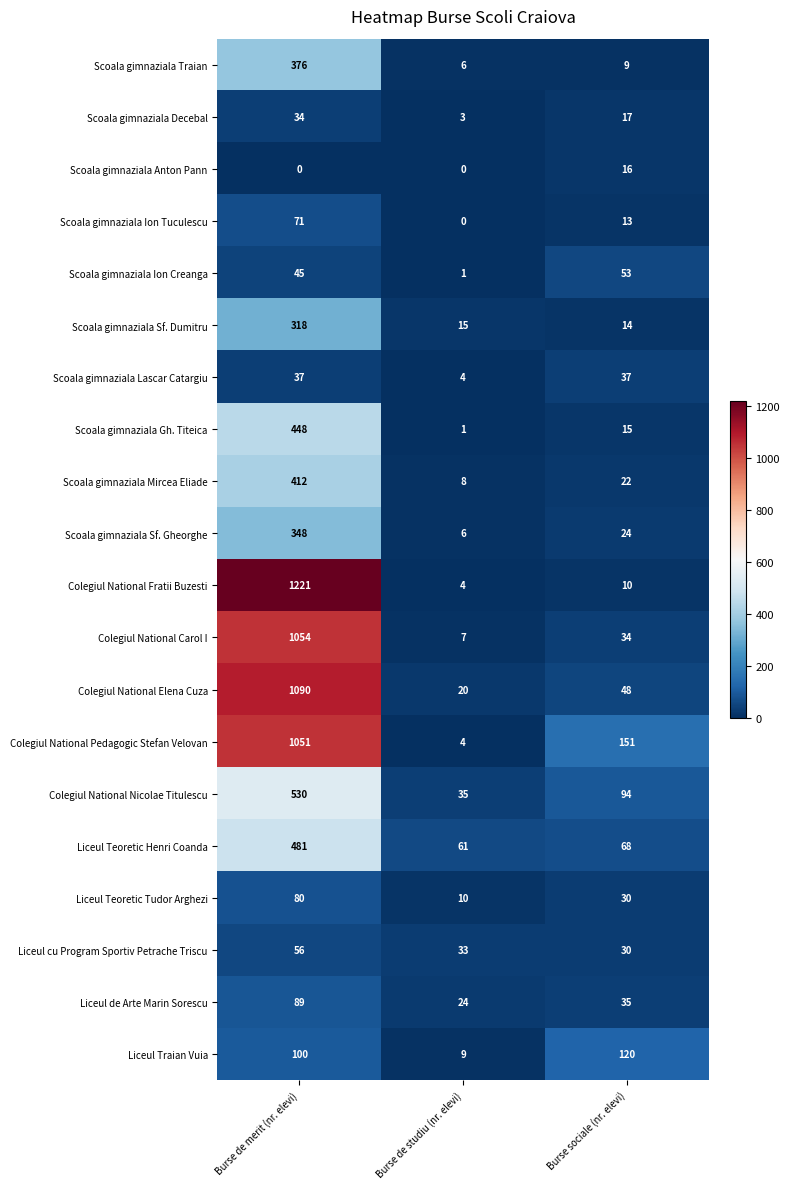

At which category is the sum across all series the highest?

Burse de merit (nr. elevi)